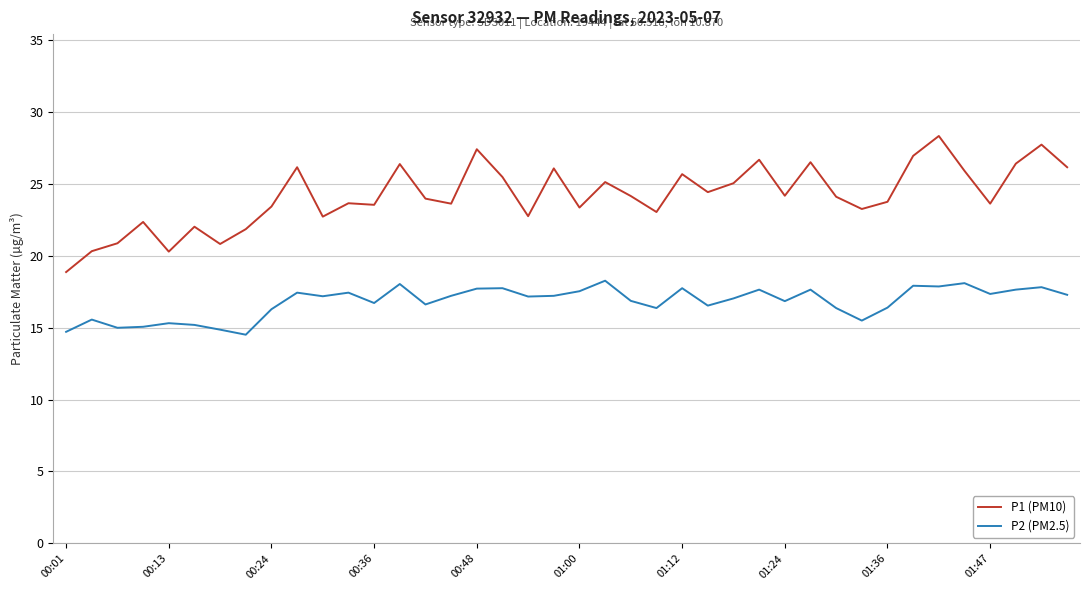

List the series in order of their overall mean, highest first.

P1 (PM10), P2 (PM2.5)